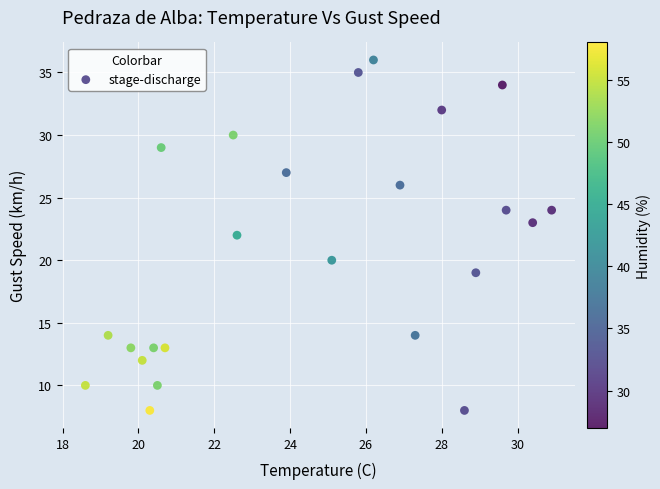

What is the range of Y values (max minus min)?

28